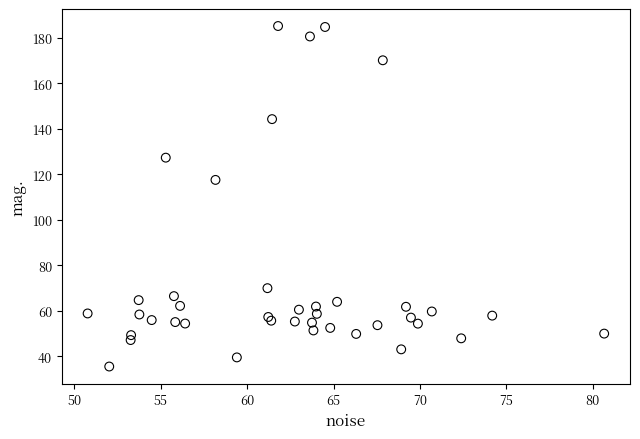

What Y value in the scatter plot is closest to 110?

117.6